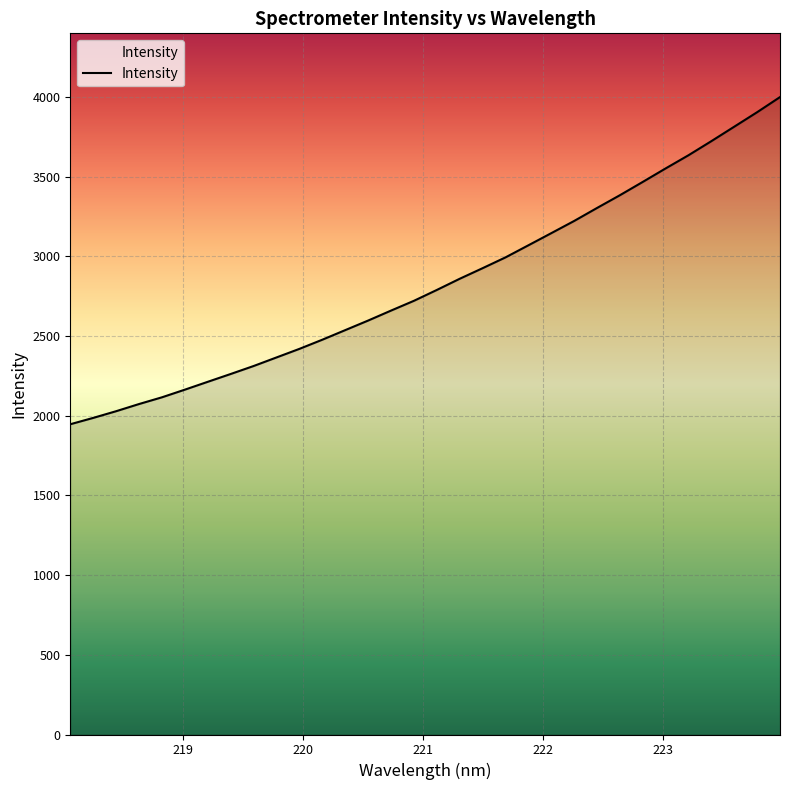

How many values are below 2789?

16